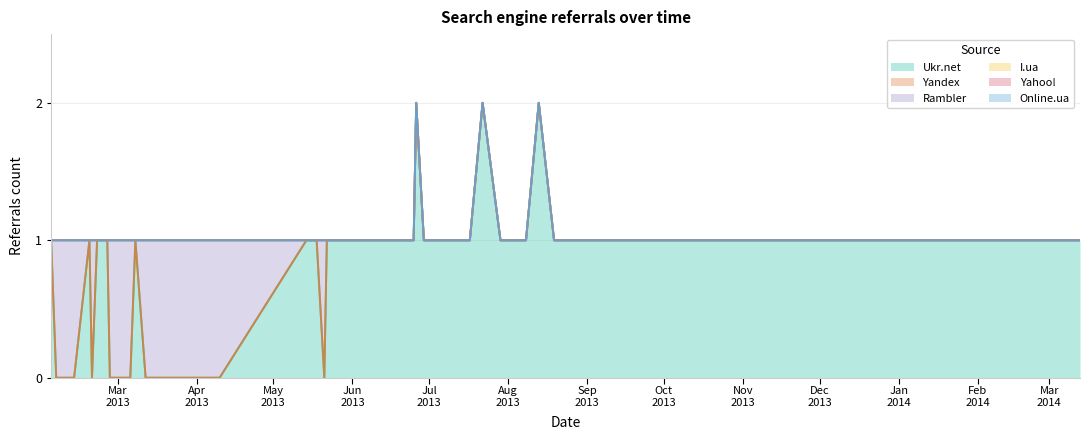

In Rambler, how many points are lower than both neighbors (excluding endpoints)?

2